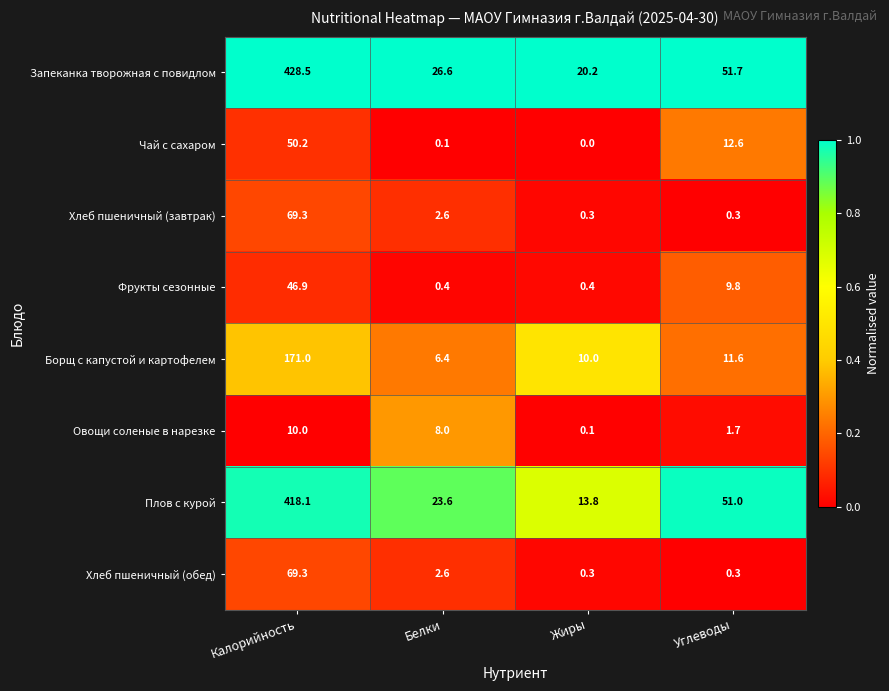

What is the difference between the second highest and minimum values in the Овощи соленые в нарезке series?

7.9